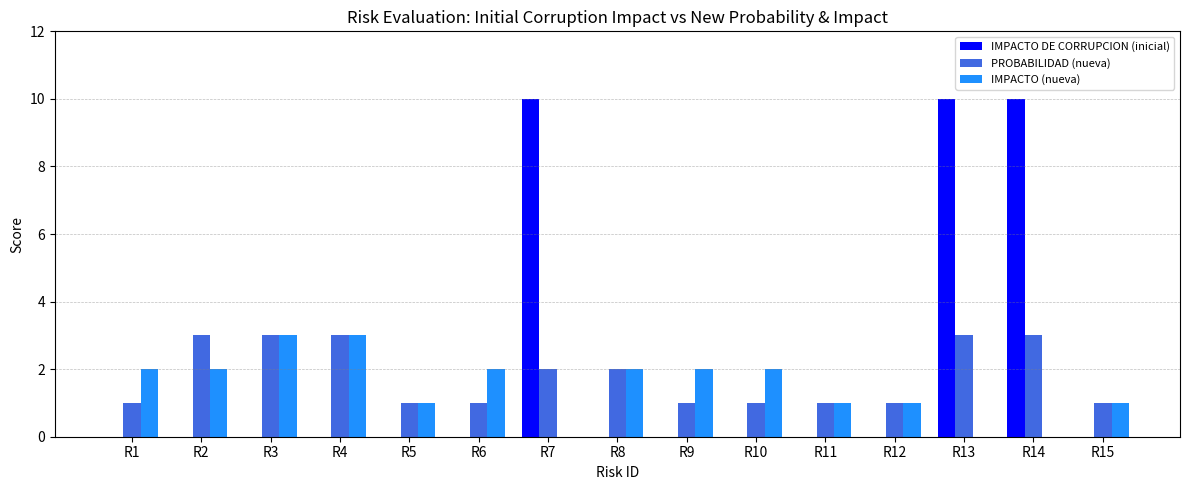

What is the total value across all series at R13?

13